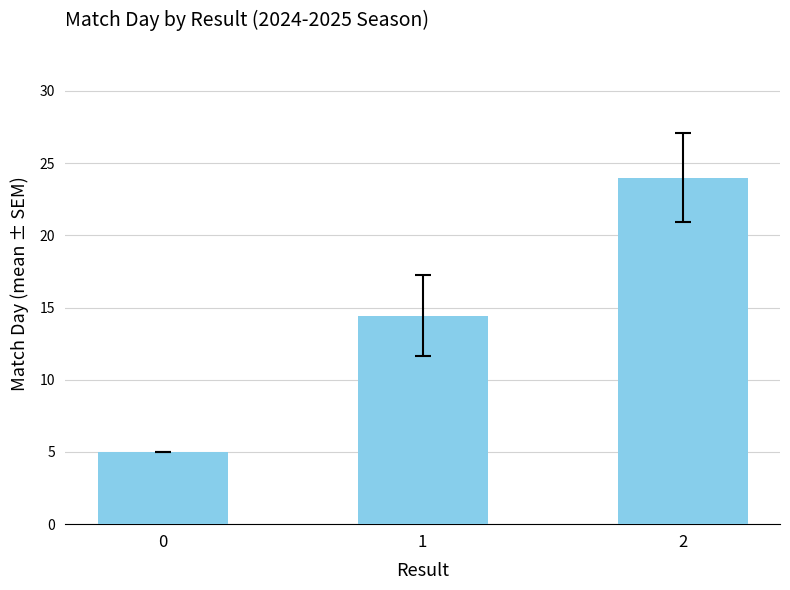

How many values are between 5 and 24?

3